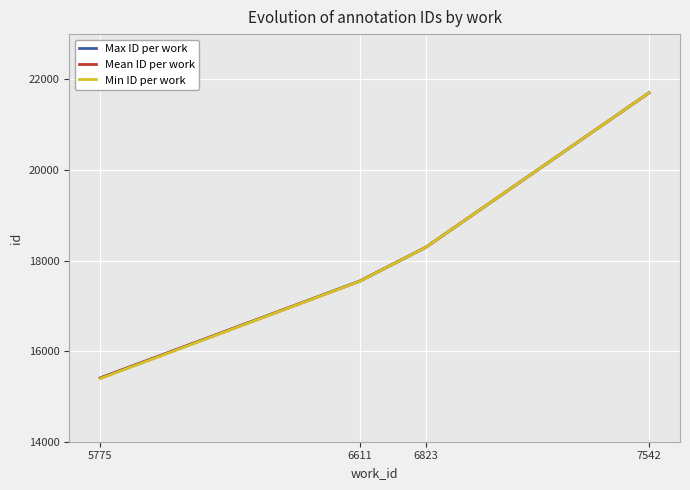

The value of Max ID per work at 7542 is 14262.1. True or false?

False